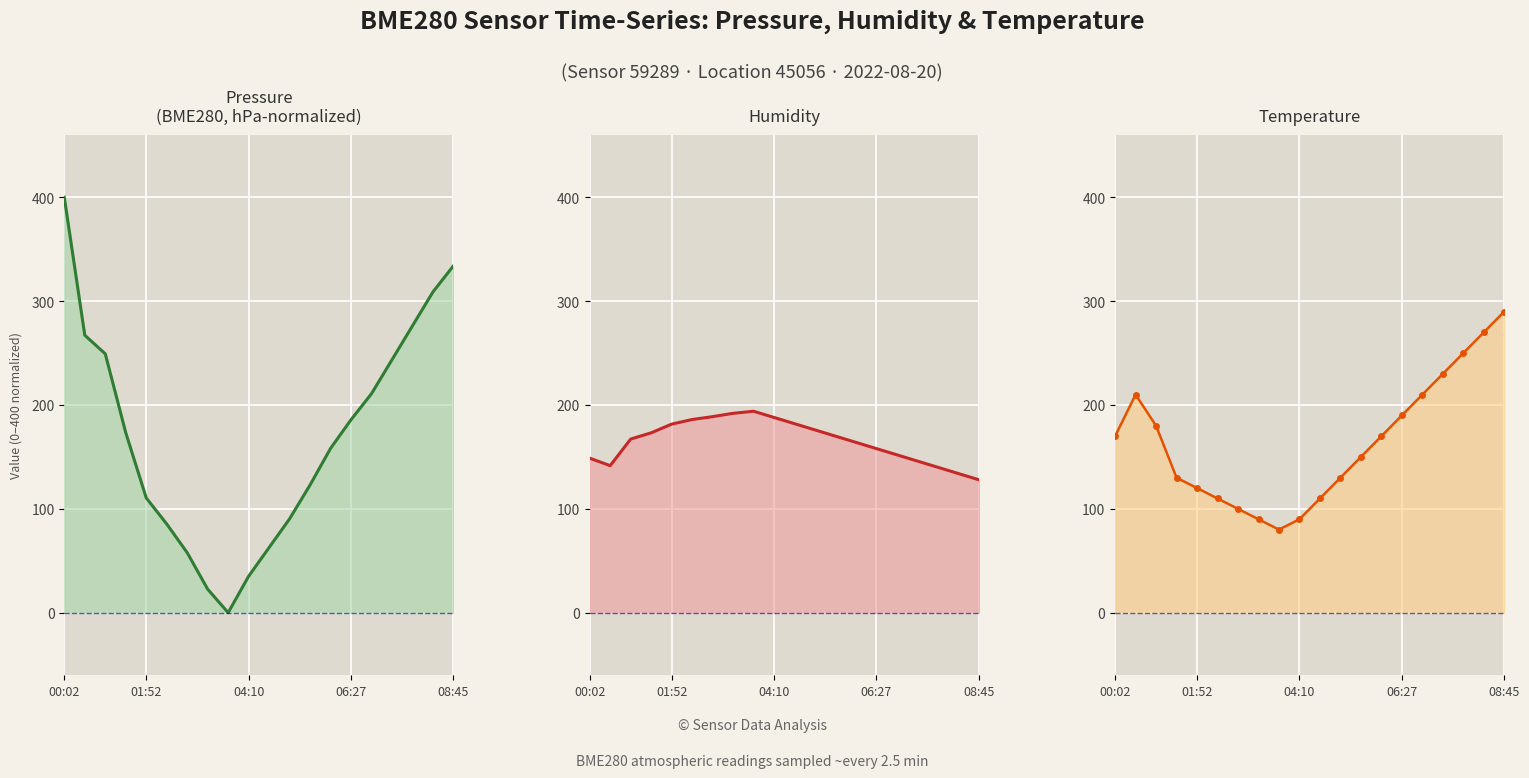

How many data points does each series have?

20